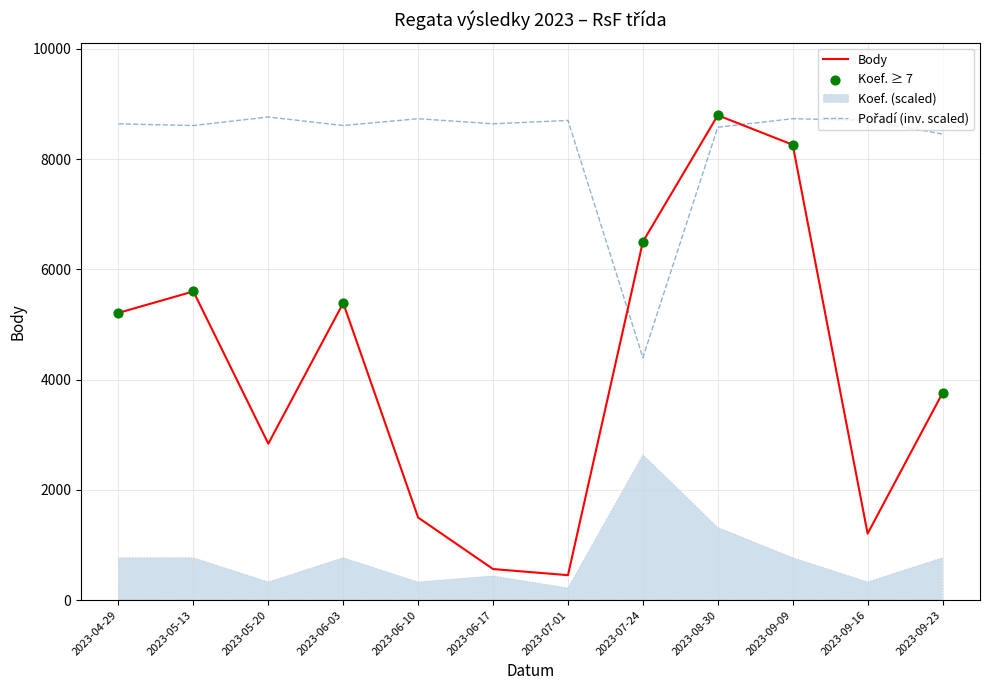

Which series has the largest Y range (max minus min)?

Body